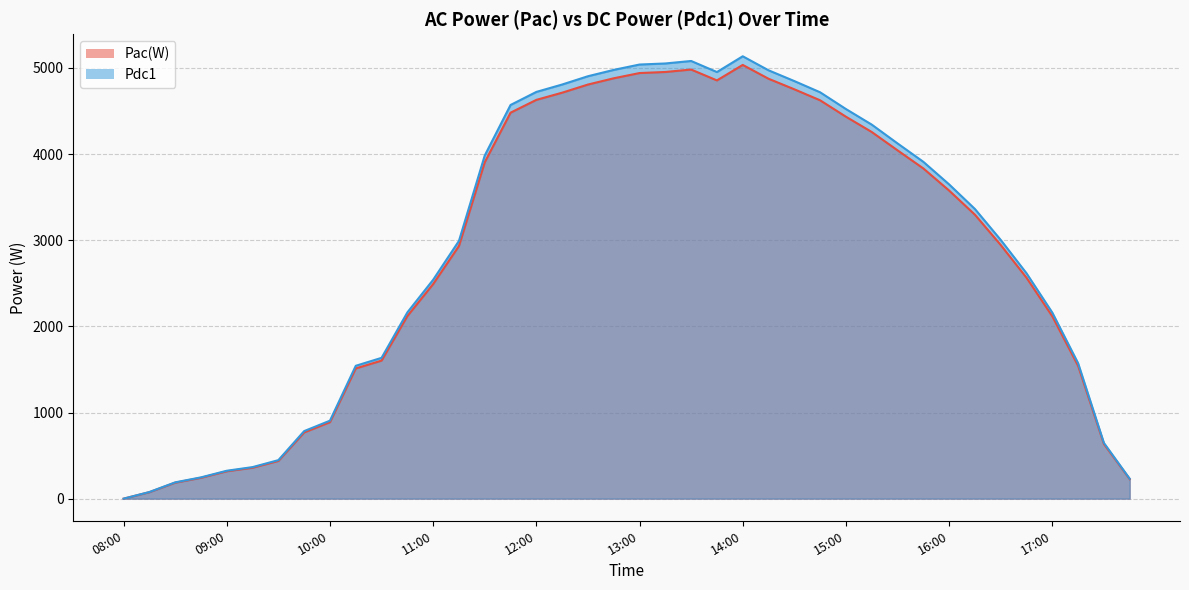

Which series has the largest total across all categories?

Pdc1